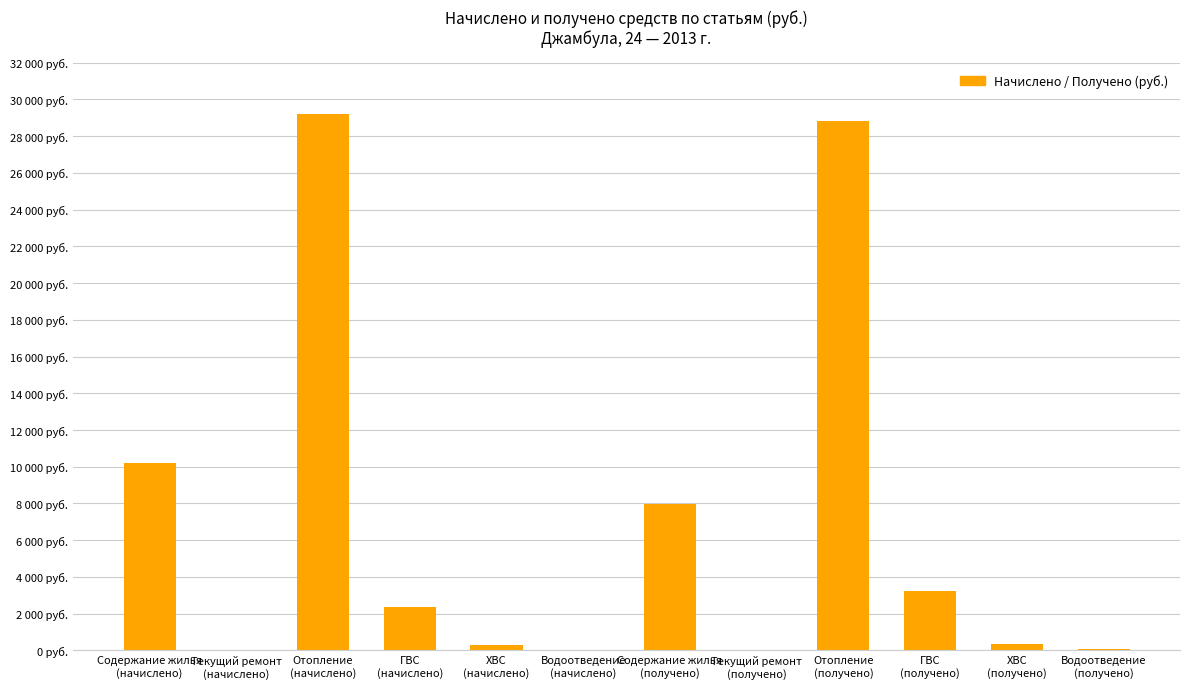

What is the change in value from Содержание жилья
(получено) to ХВС
(получено)?

-7645.2